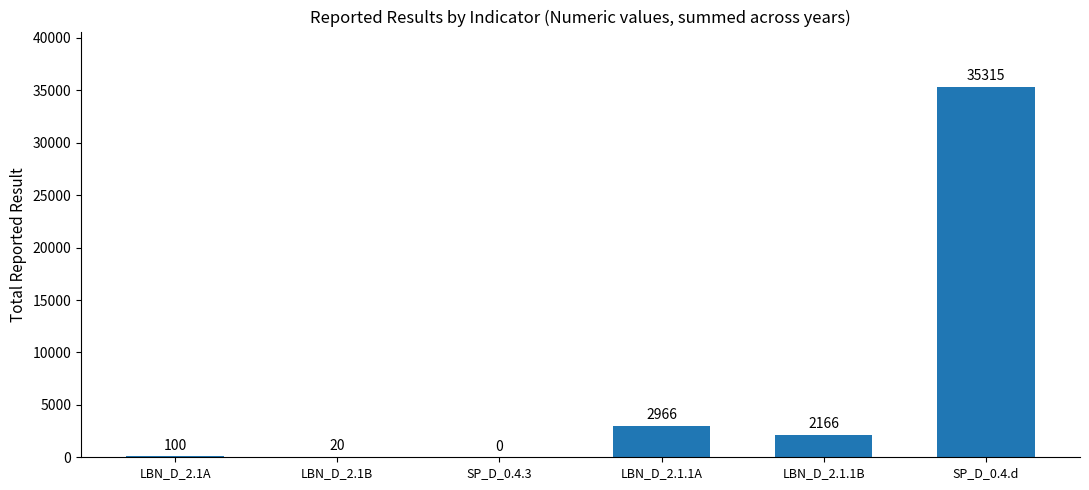

What is the change in value from LBN_D_2.1B to SP_D_0.4.3?

-20